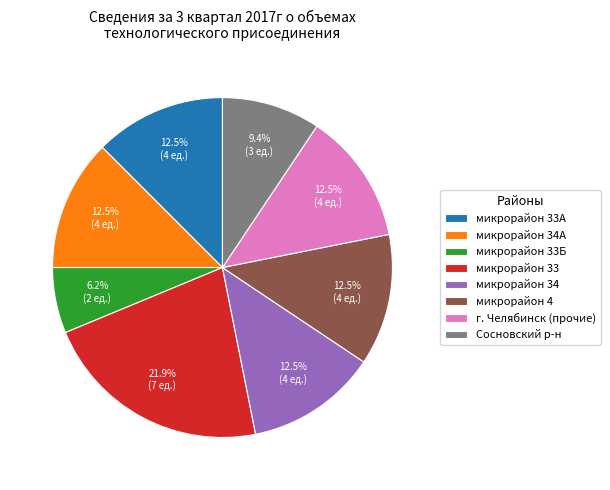

To the nearest percent, what is the average slice percentage?

12%